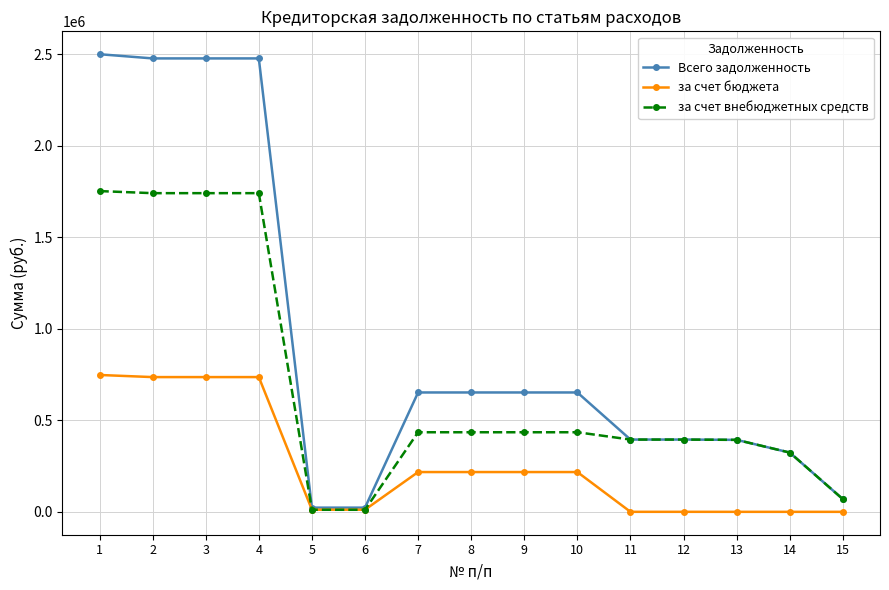

True or false: Всего задолженность has a value of 652415.5 at 10.

True